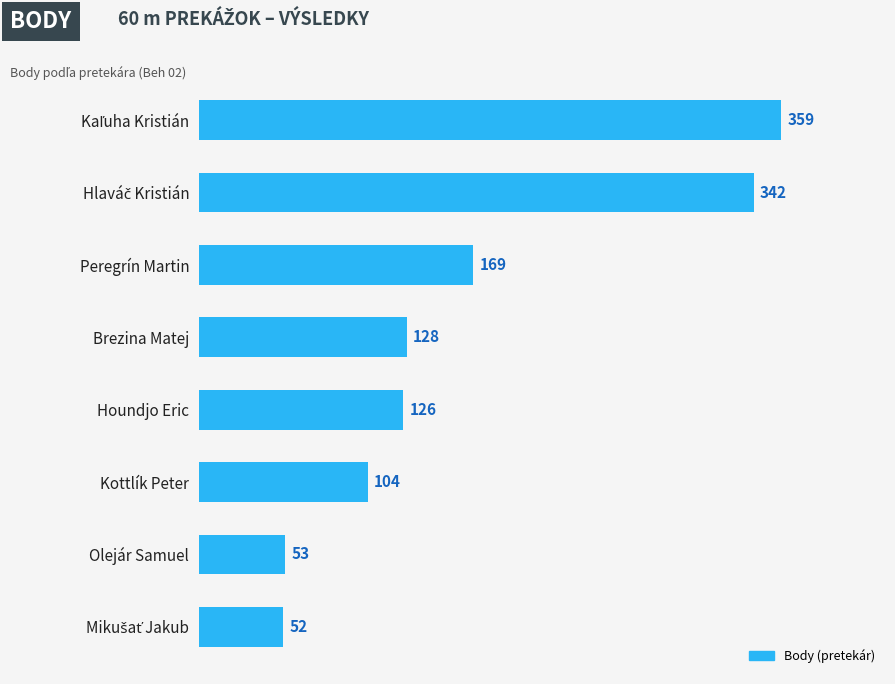

Reading top to bottom, what are all the values shown in this chart?

359	342	169	128	126	104	53	52